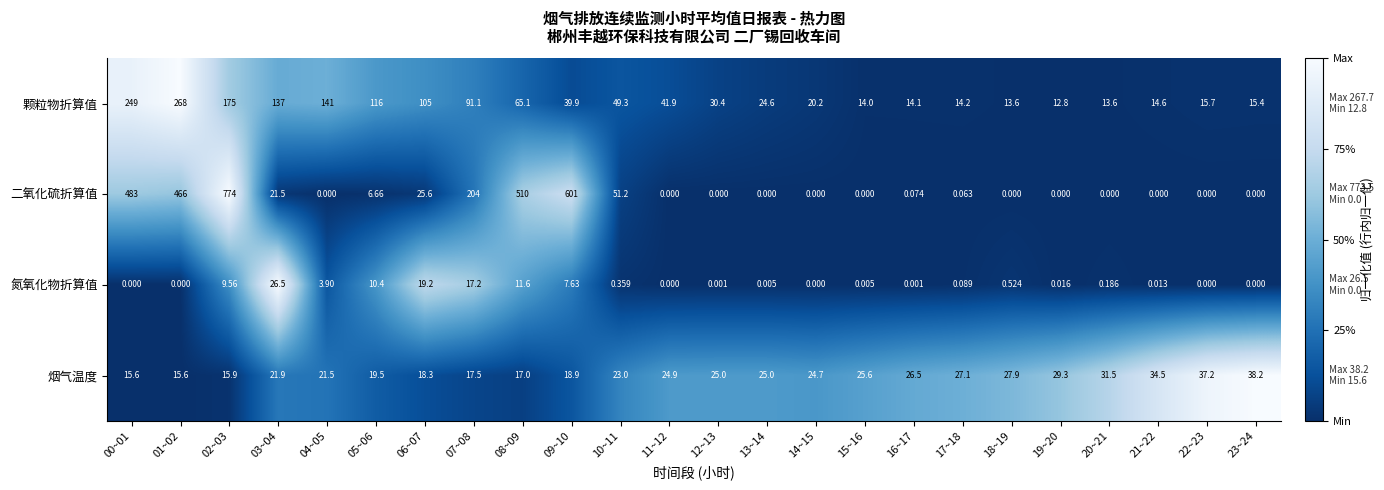

Count the number of categories in the chart.

24